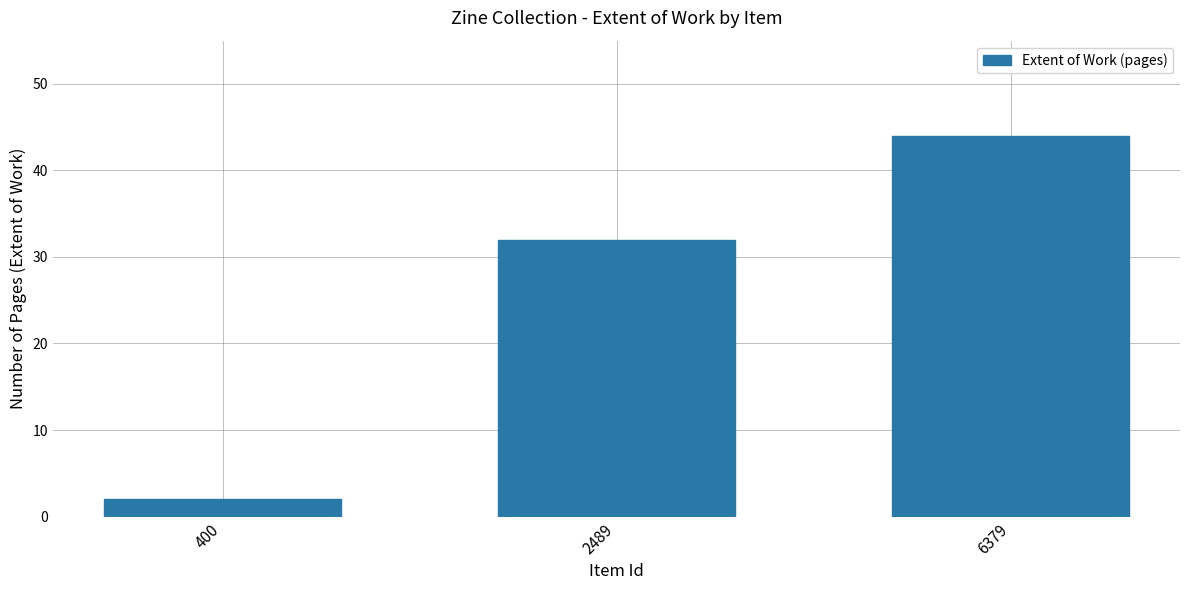

The value at 2489 is 32. True or false?

True